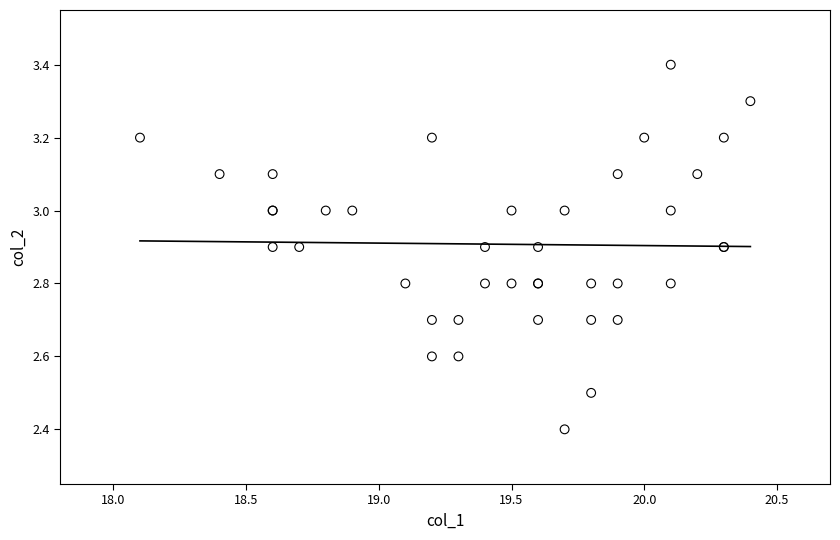

What Y value in the scatter plot is closest to 2?

2.4